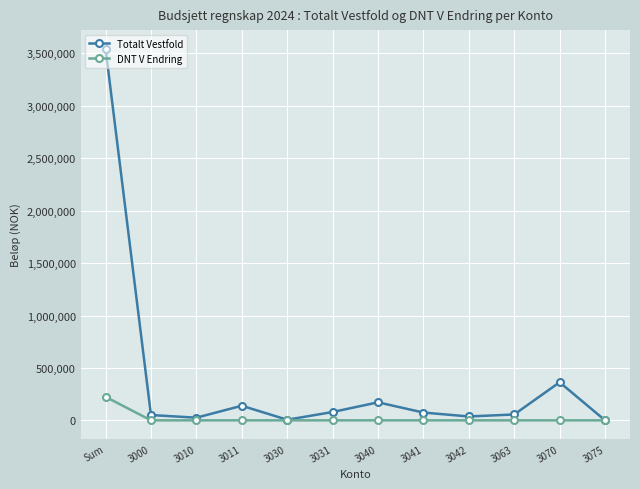

At which category is the sum across all series the highest?

Sum